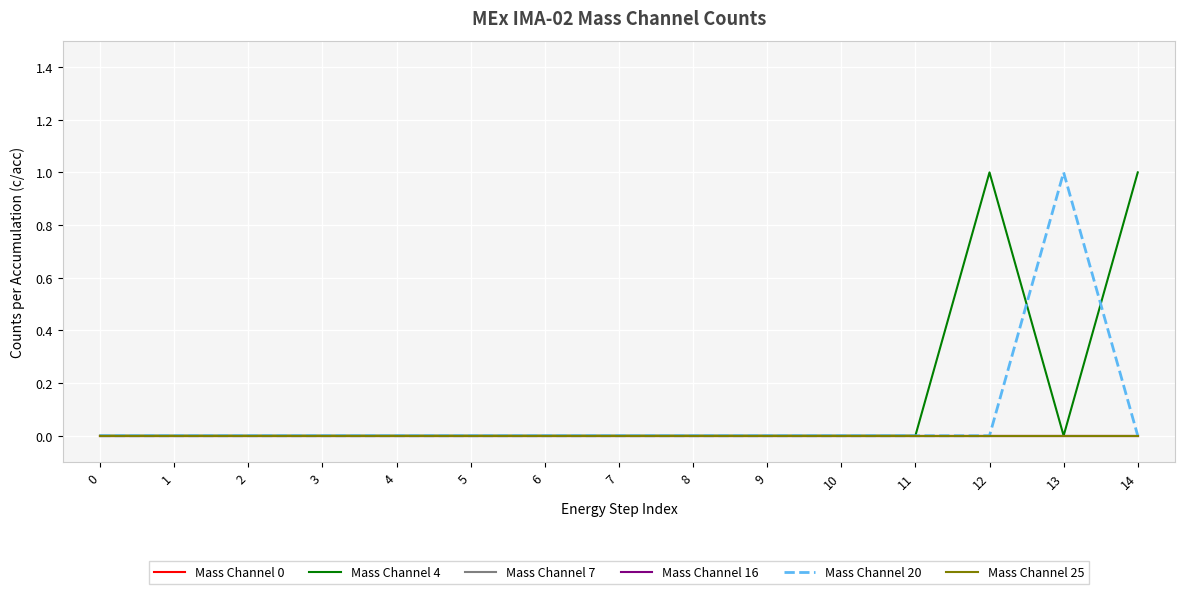

Between 4 and 13, which series saw the biggest shift?

Mass Channel 20